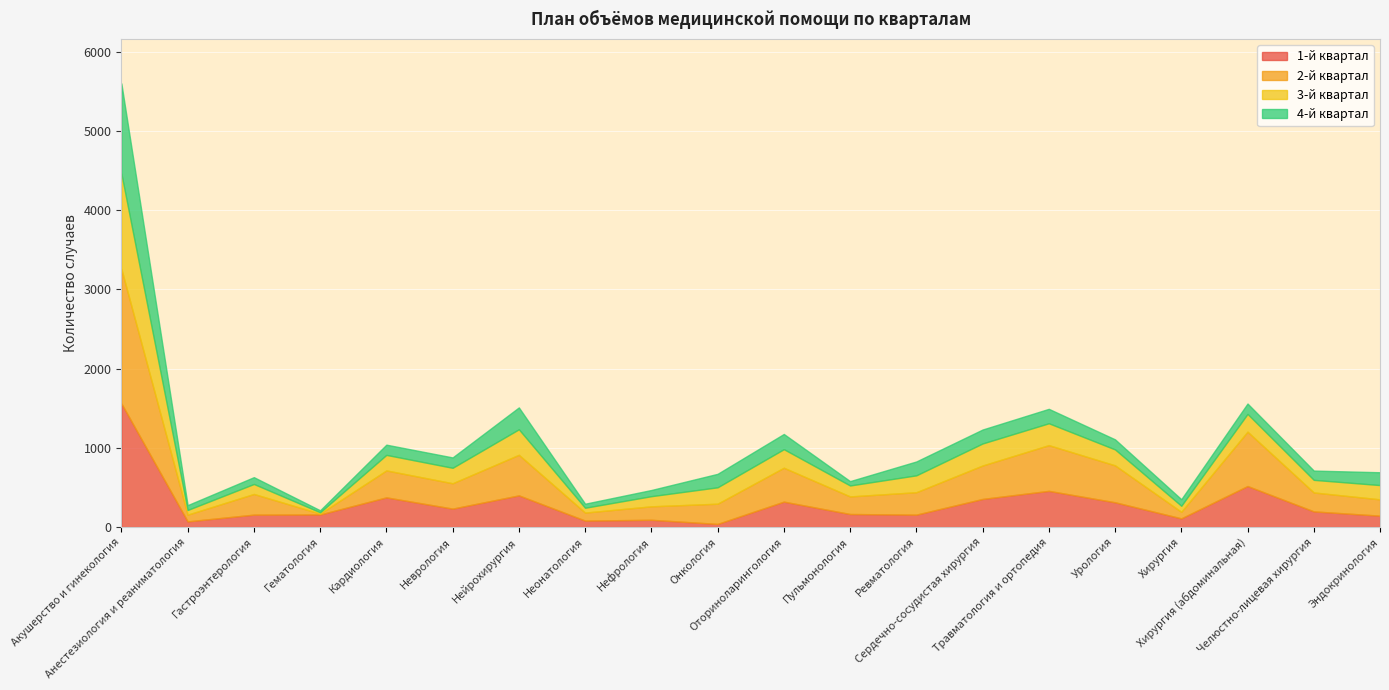

The value of 1-й квартал at Хирургия (абдоминальная) is 292. True or false?

False